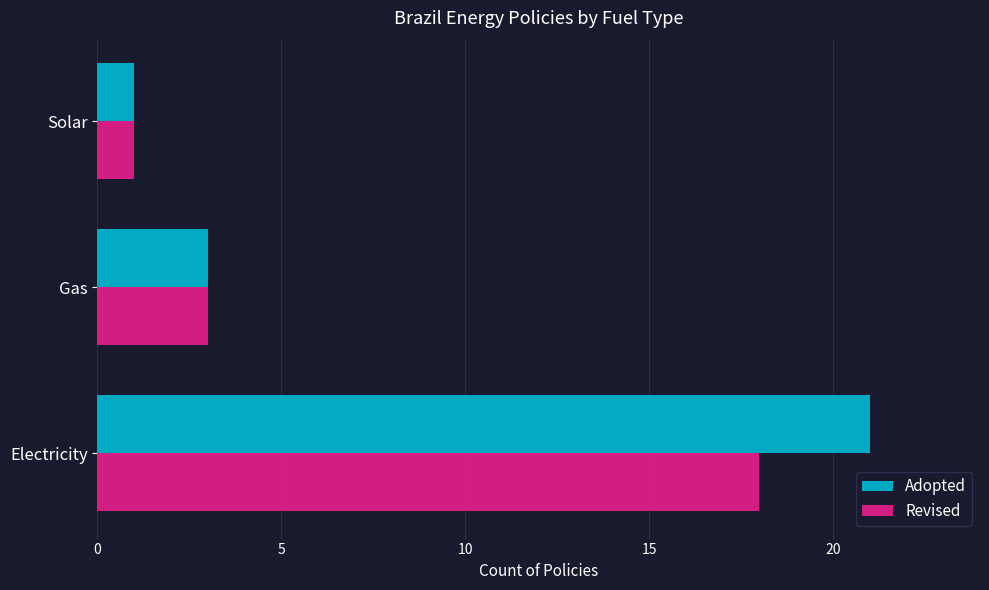

What is the minimum value shown in the chart?

1